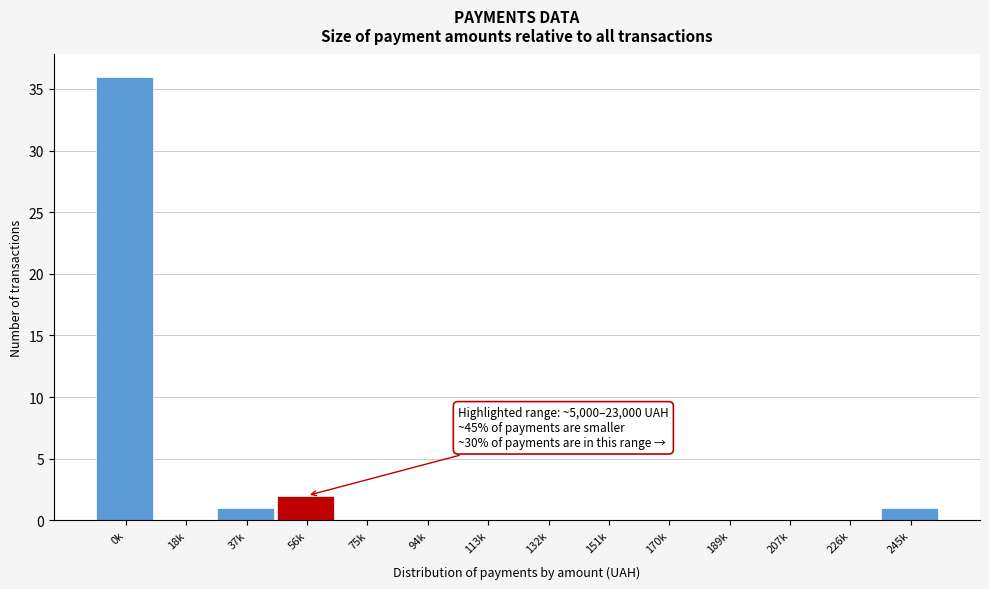

Reading left to right, extract all data points from this chart.

0k=36	18k=0	37k=1	56k=2	75k=0	94k=0	113k=0	132k=0	151k=0	170k=0	189k=0	207k=0	226k=0	245k=1